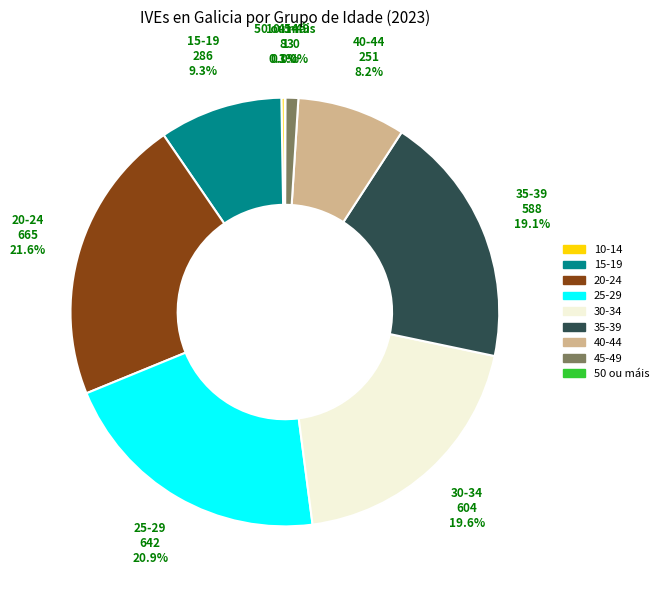

Does 45-49 represent more than half of the total?

No